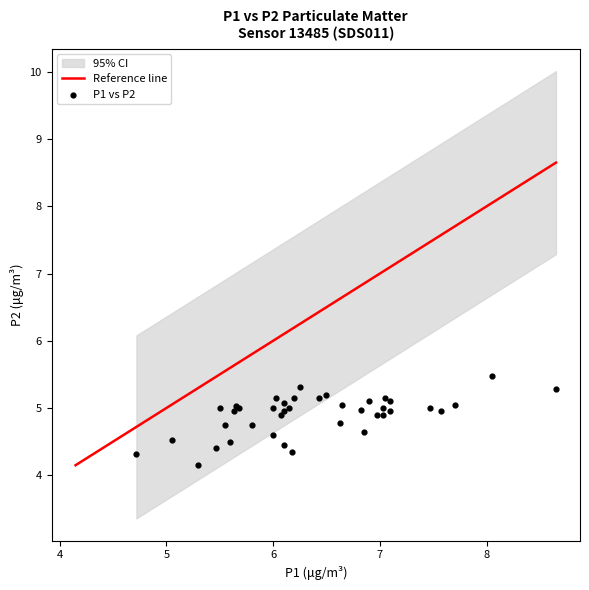

What Y value in the scatter plot is closest to 4?

4.2